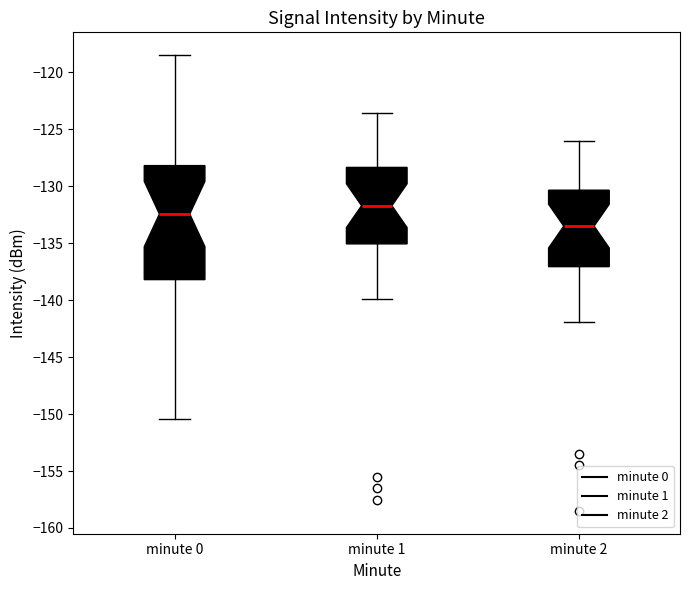

Which box's median line is the highest?

minute 1